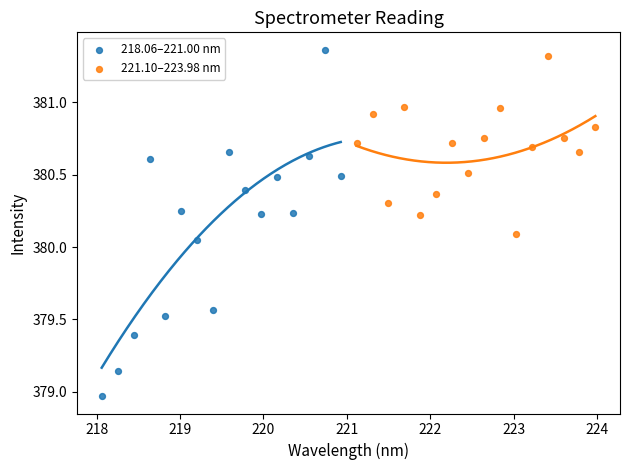

Which series reaches the minimum Y coordinate?

218.06–221.00 nm